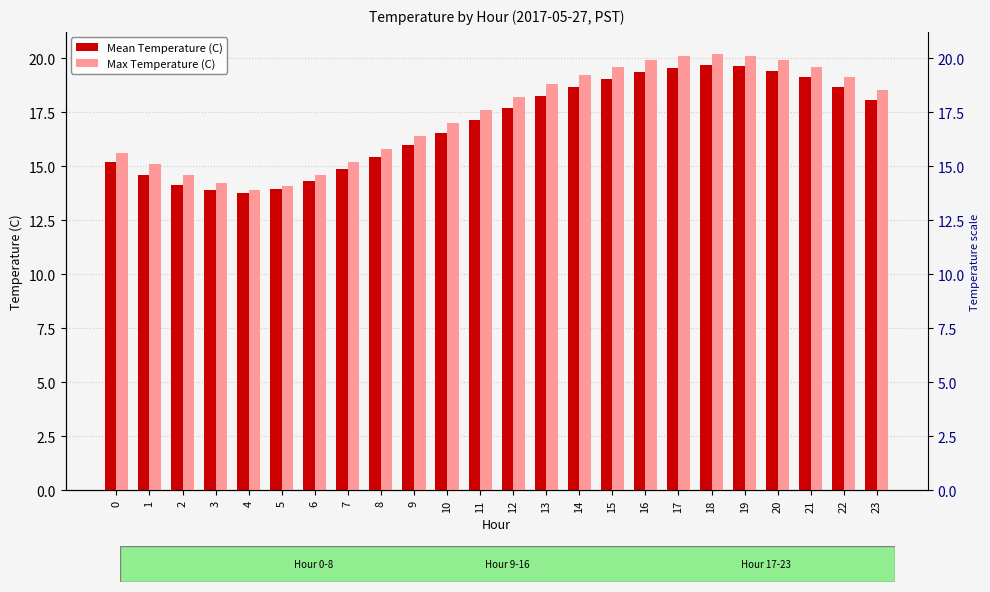

List the series in order of their overall mean, highest first.

Max Temperature (C), Mean Temperature (C)